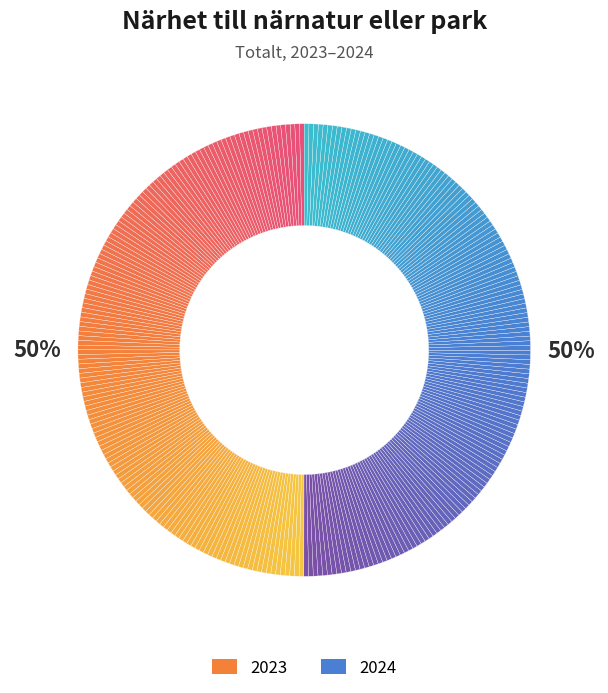

Does 2023 account for over 50% of the chart?

No